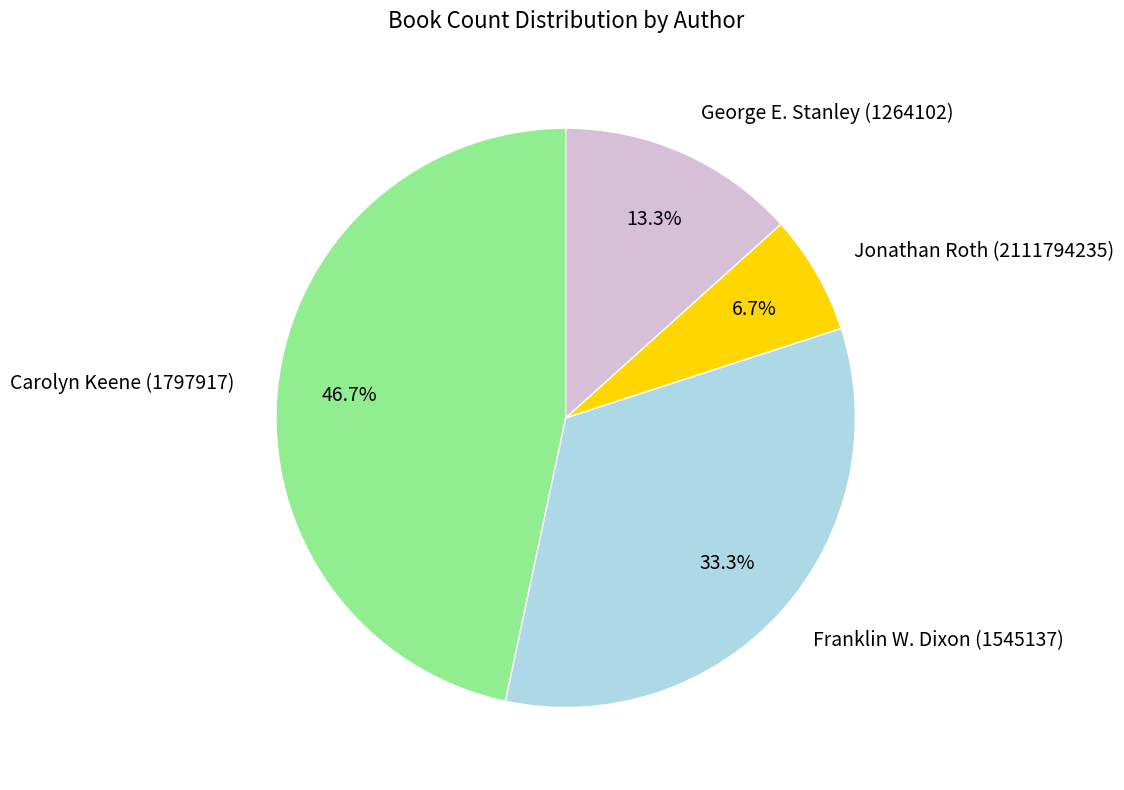

Rank the categories by value from lowest to highest.

Jonathan Roth (2111794235), George E. Stanley (1264102), Franklin W. Dixon (1545137), Carolyn Keene (1797917)